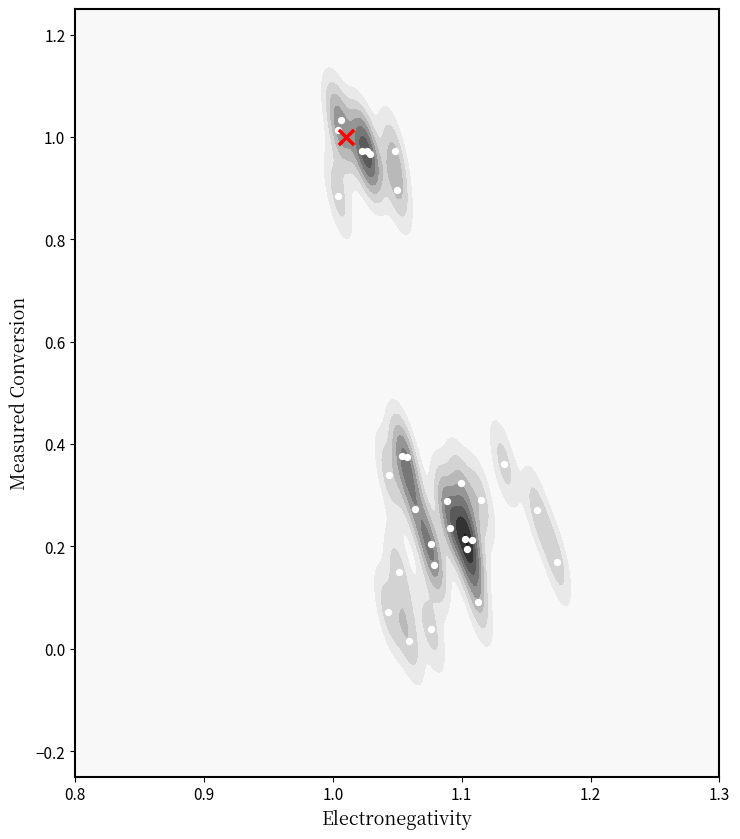

What is the greatest value displayed?

1.0